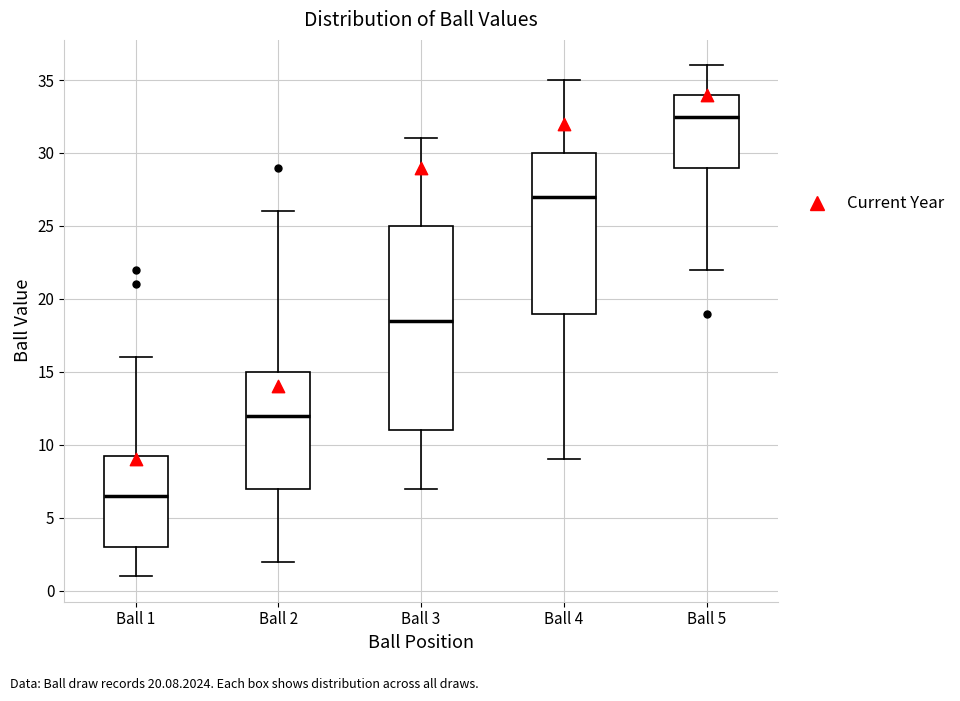

Which box is the tallest, from its lower edge to its upper edge?

Ball 3